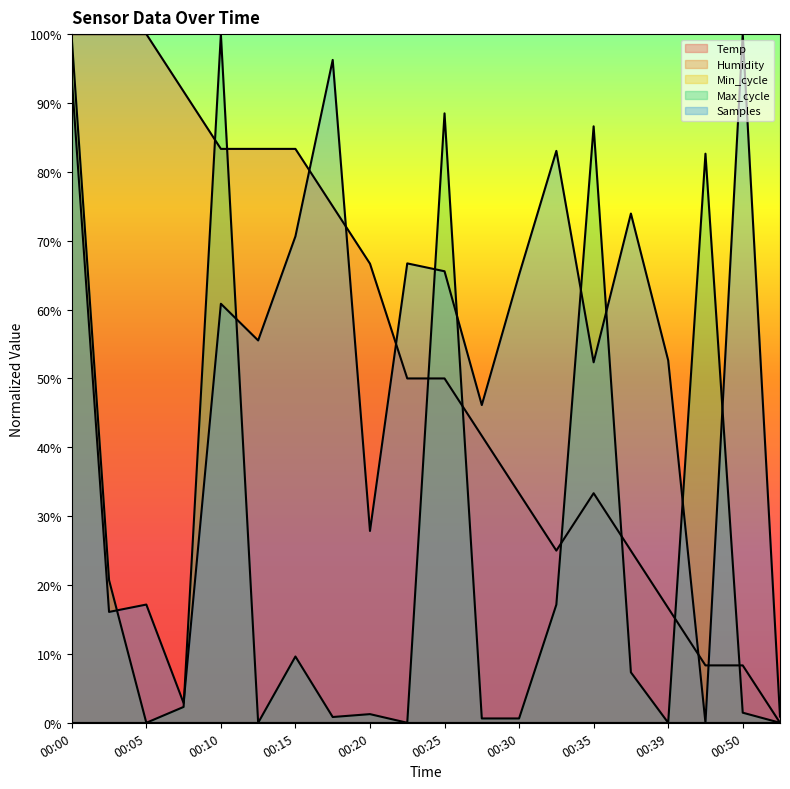

Which series has the largest total across all categories?

Temp